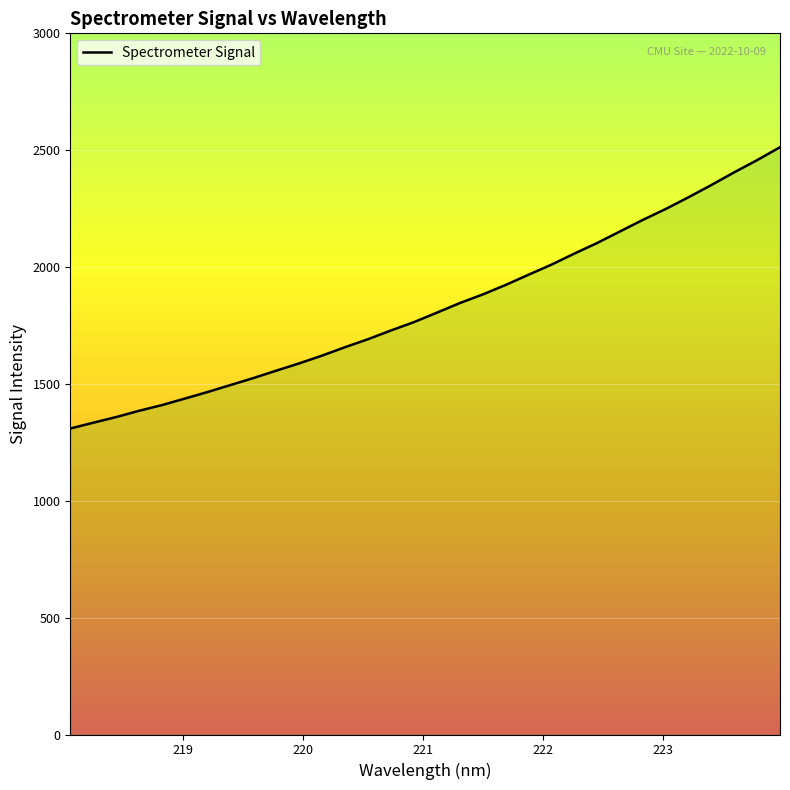

True or false: there are more than 1 points higher than both neighbors.

False